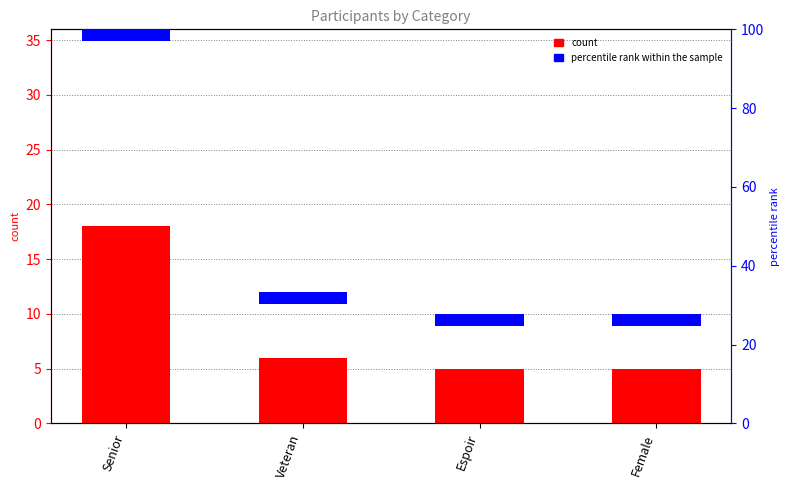

What value does the count series have at Female?

5